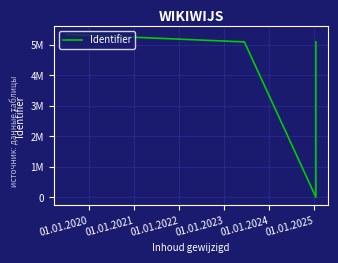

Does the chart display data point markers on the line(s)?

No